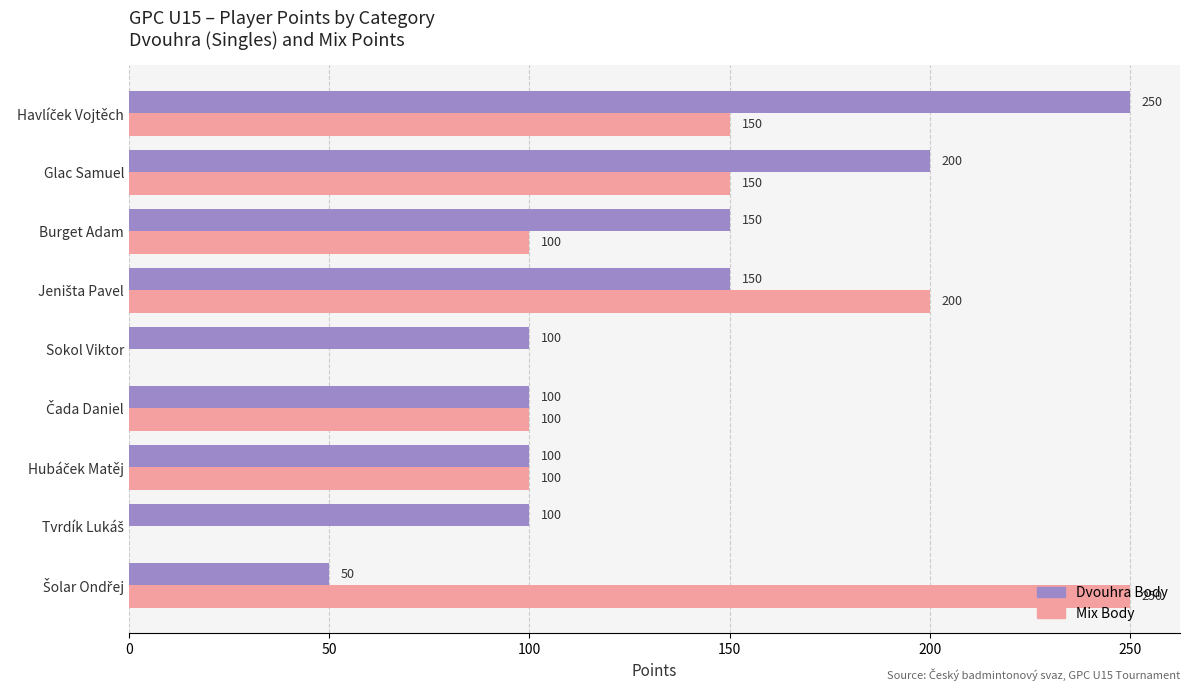

How many distinct data groups are displayed?

2